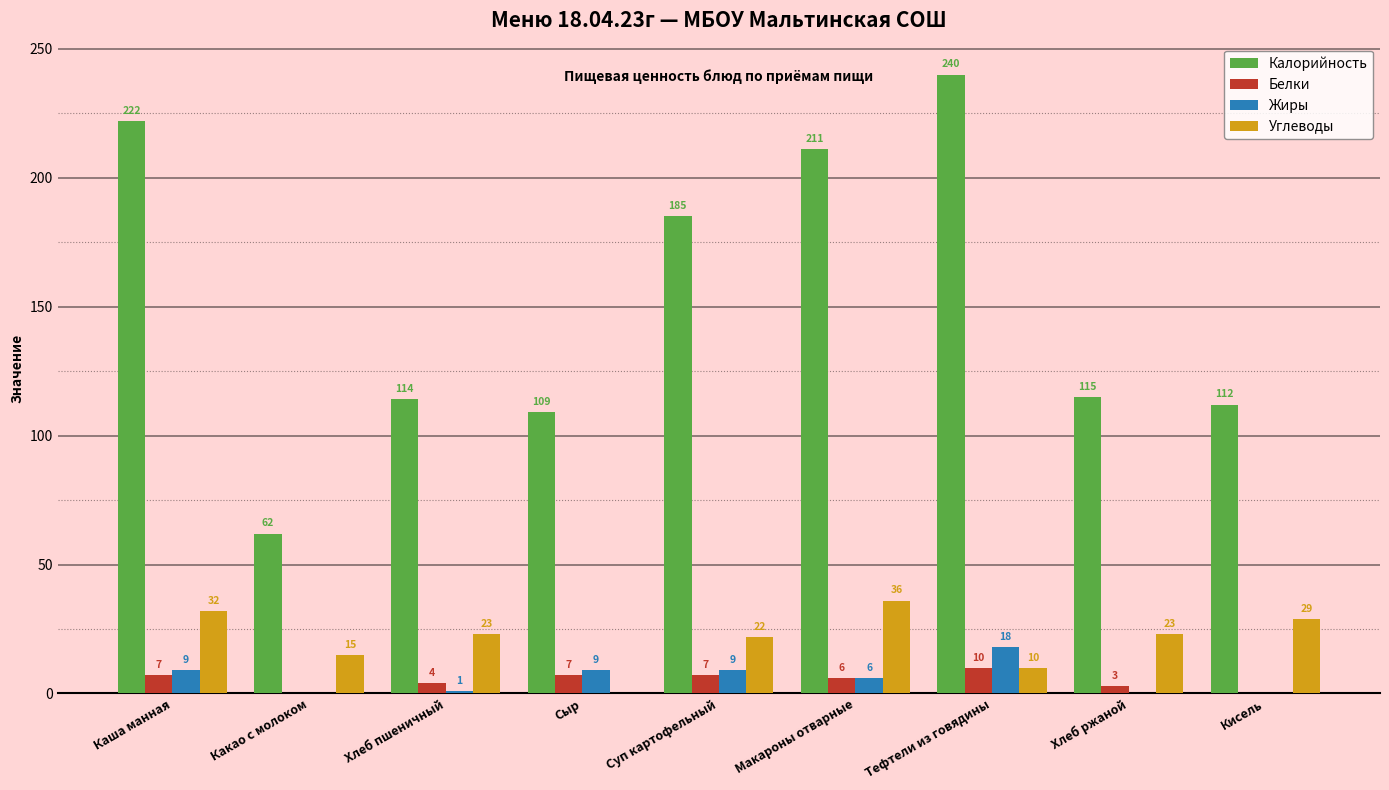

Which category has the highest value in the Жиры series?

Тефтели из говядины